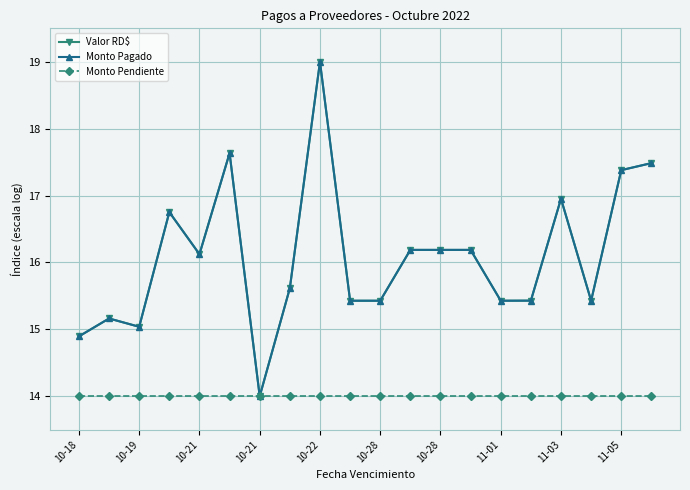

Is this an area chart (filled region under the line)?

No